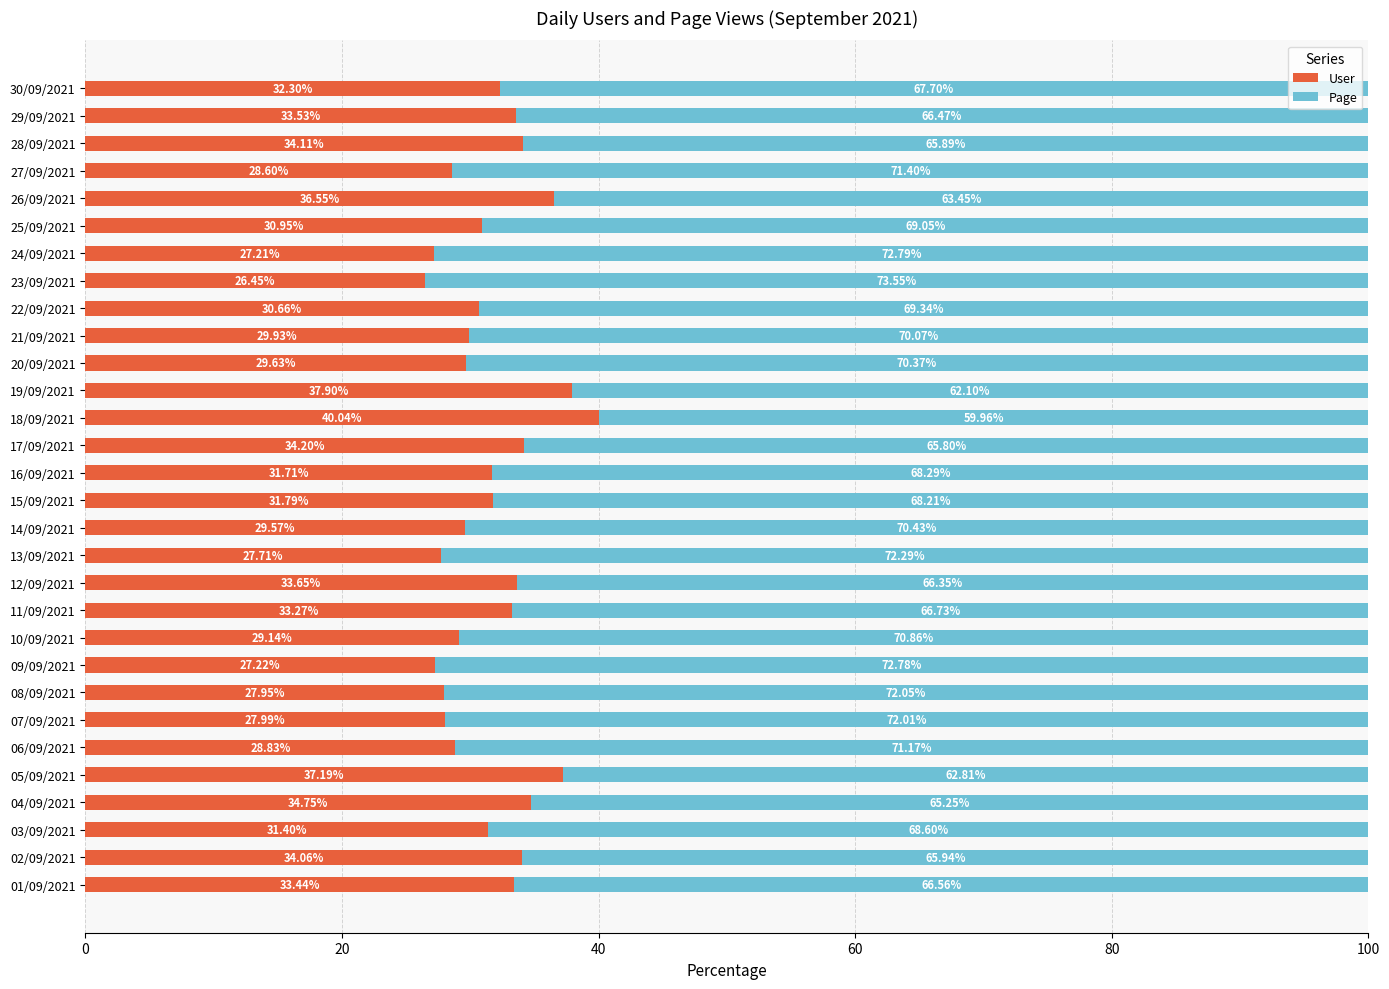

Rank the categories by User value from highest to lowest.

18/09/2021, 19/09/2021, 05/09/2021, 26/09/2021, 04/09/2021, 17/09/2021, 28/09/2021, 02/09/2021, 12/09/2021, 29/09/2021, 01/09/2021, 11/09/2021, 30/09/2021, 15/09/2021, 16/09/2021, 03/09/2021, 25/09/2021, 22/09/2021, 21/09/2021, 20/09/2021, 14/09/2021, 10/09/2021, 06/09/2021, 27/09/2021, 07/09/2021, 08/09/2021, 13/09/2021, 09/09/2021, 24/09/2021, 23/09/2021